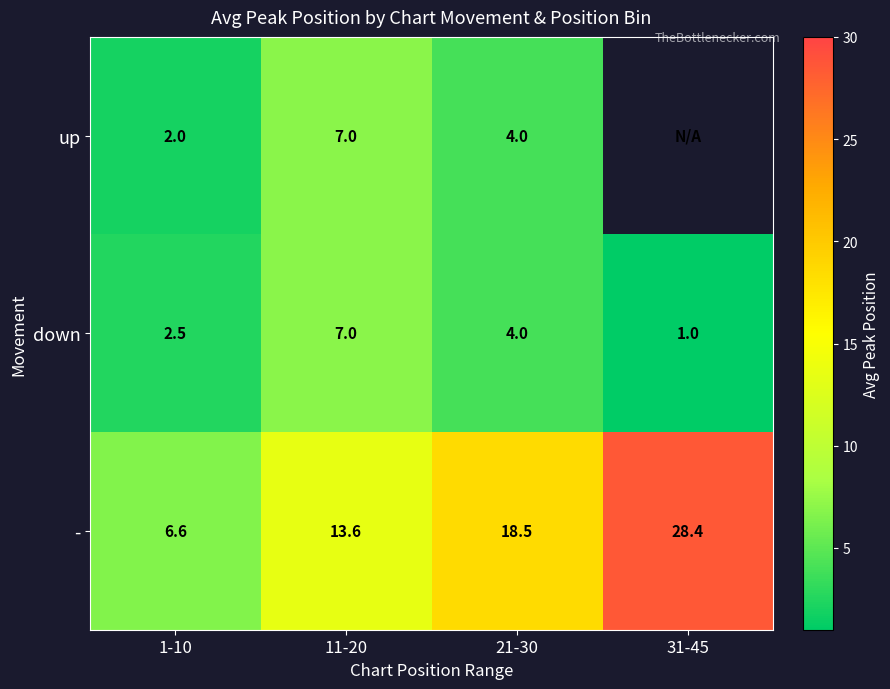

What is the smallest value displayed?

1.0